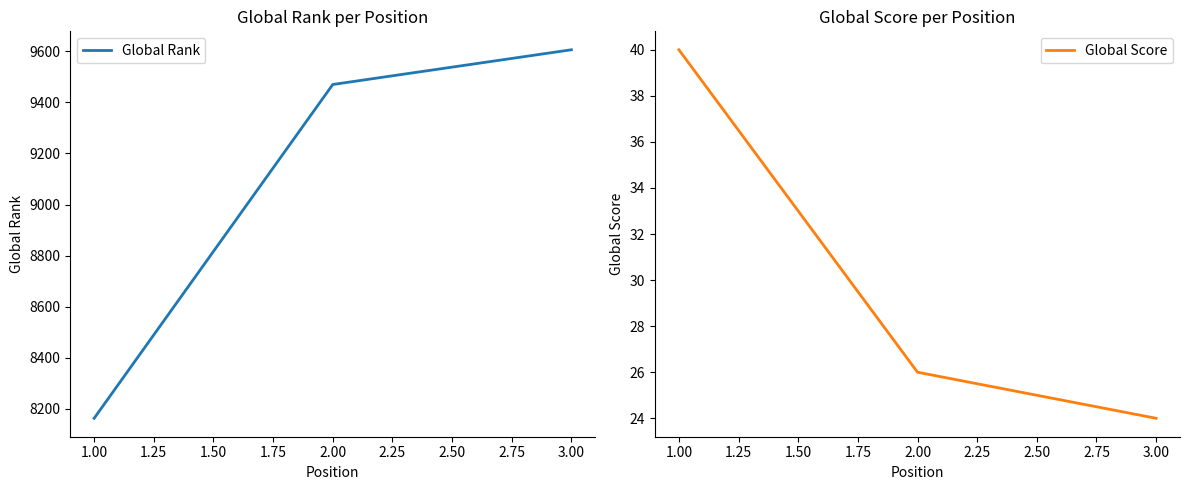

Is it true that Global Rank equals 15793 at 3.00?

False